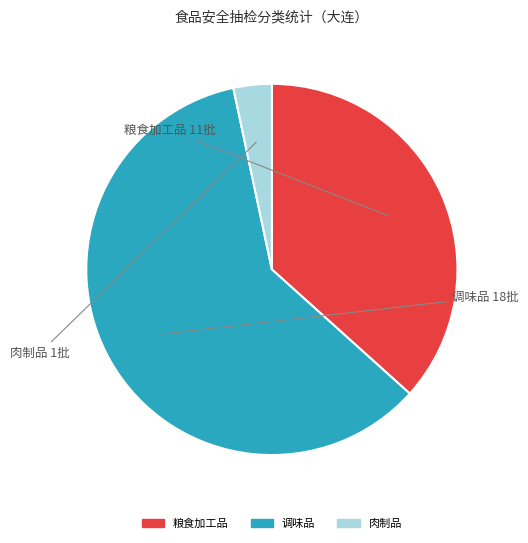

Which category has the smallest portion of the pie?

肉制品